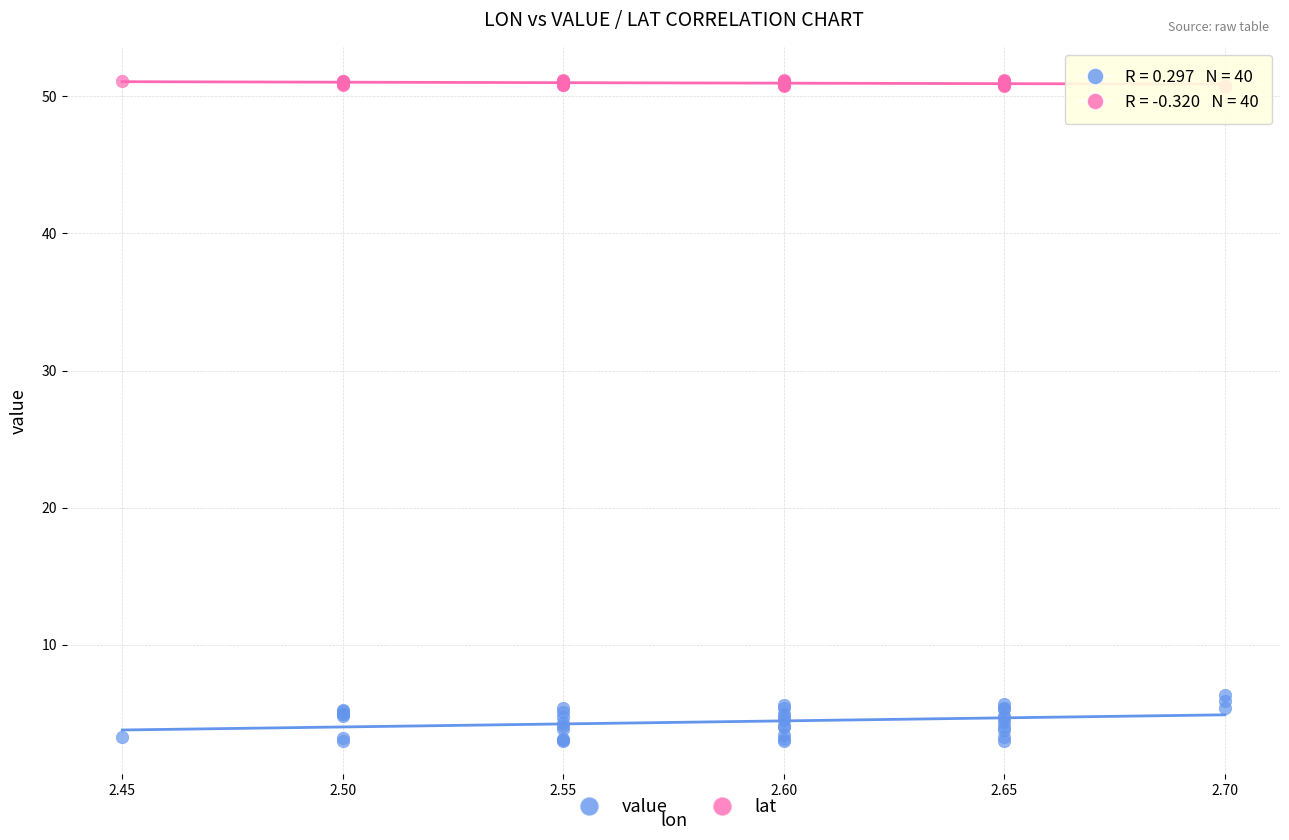

What are all the series names shown in the legend?

value, lat